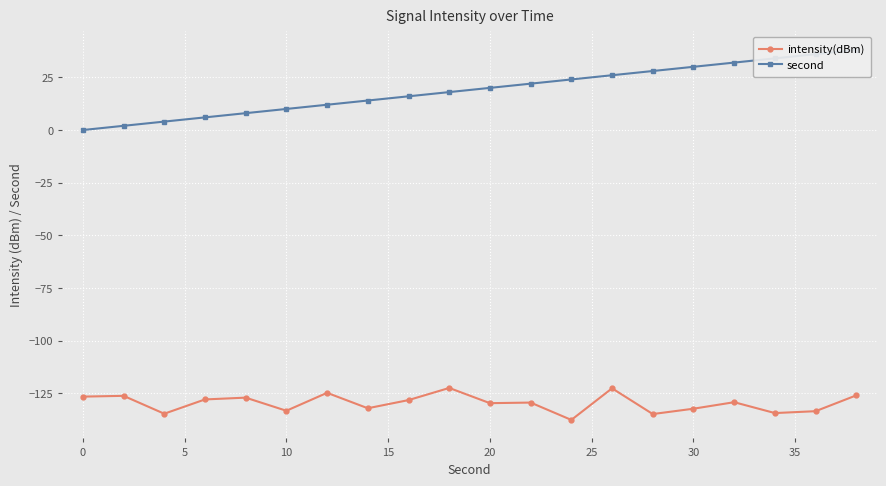

How many data points in intensity(dBm) are above -129?

9